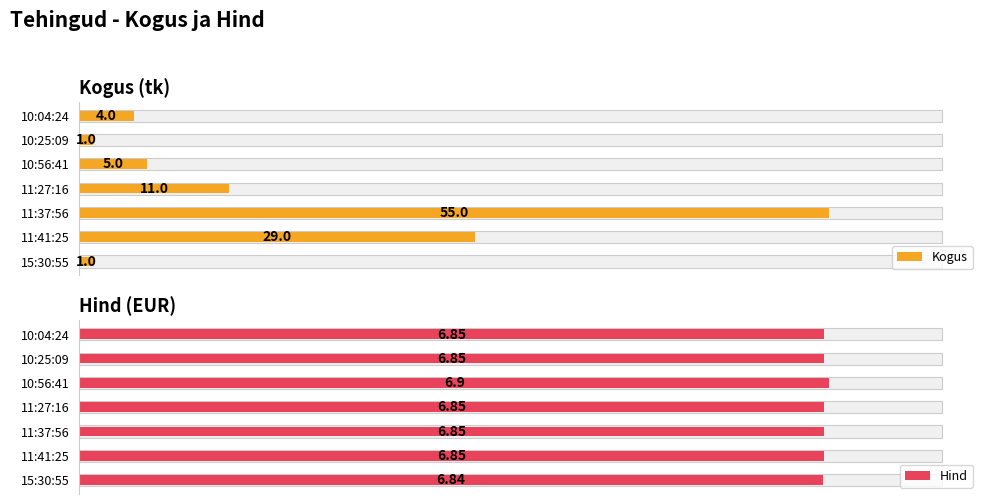

What is the sum of the Hind values at 11:37:56 and 10:56:41?

13.8